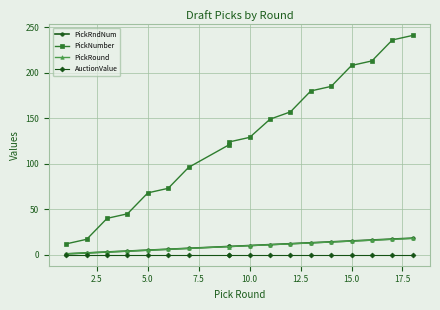

How many data points does each series have?

18